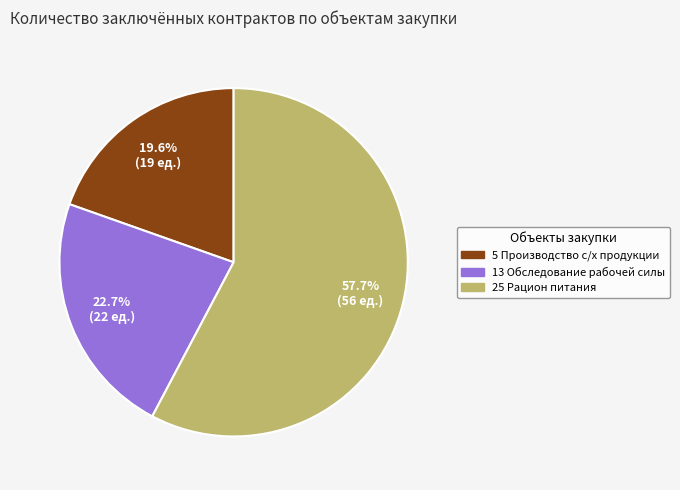

Count the number of slices in the pie.

3